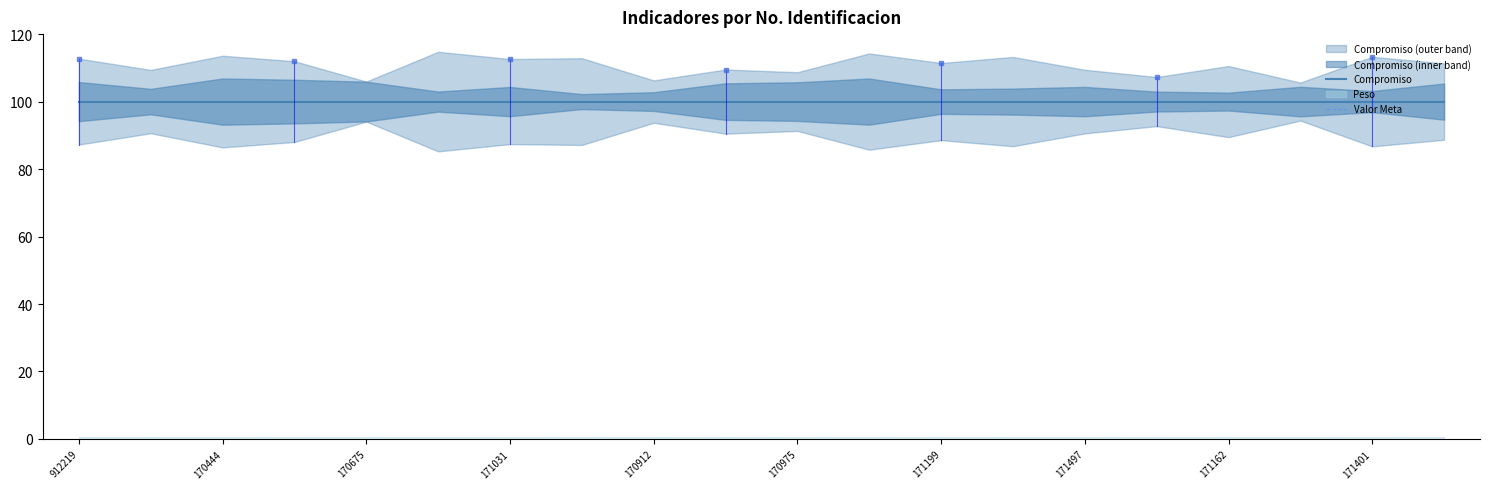

Is this an area chart (filled region under the line)?

No